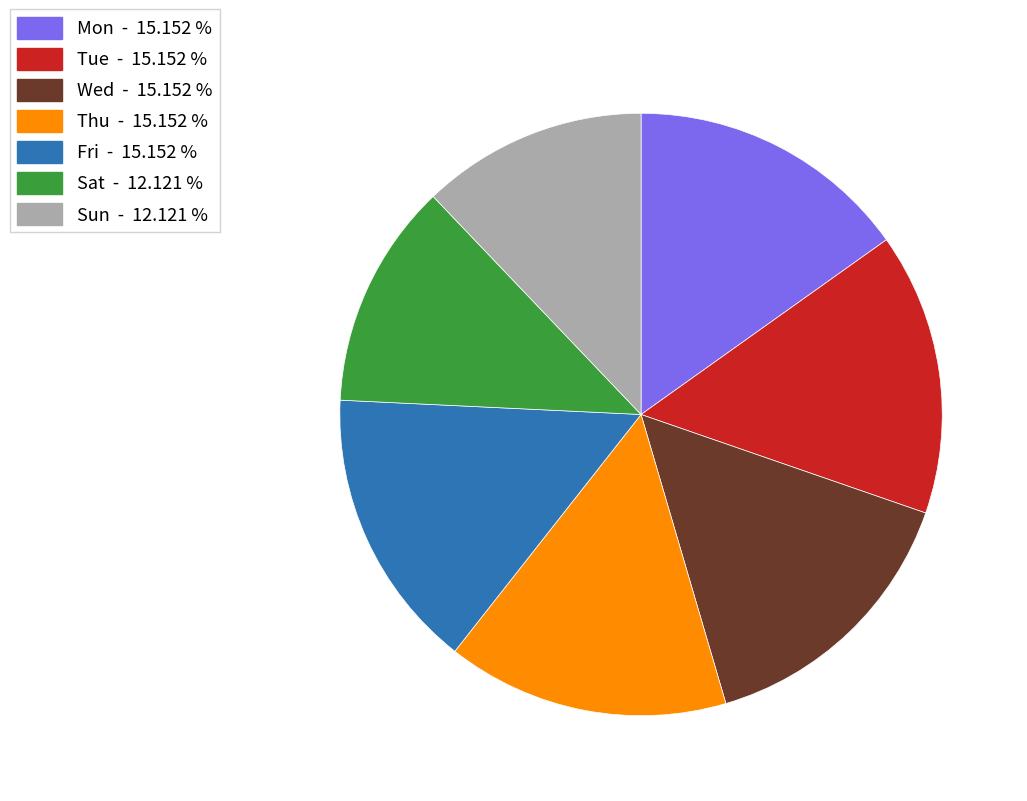

Approximately how many times larger is the value at Sat compared to Wed?

0.8